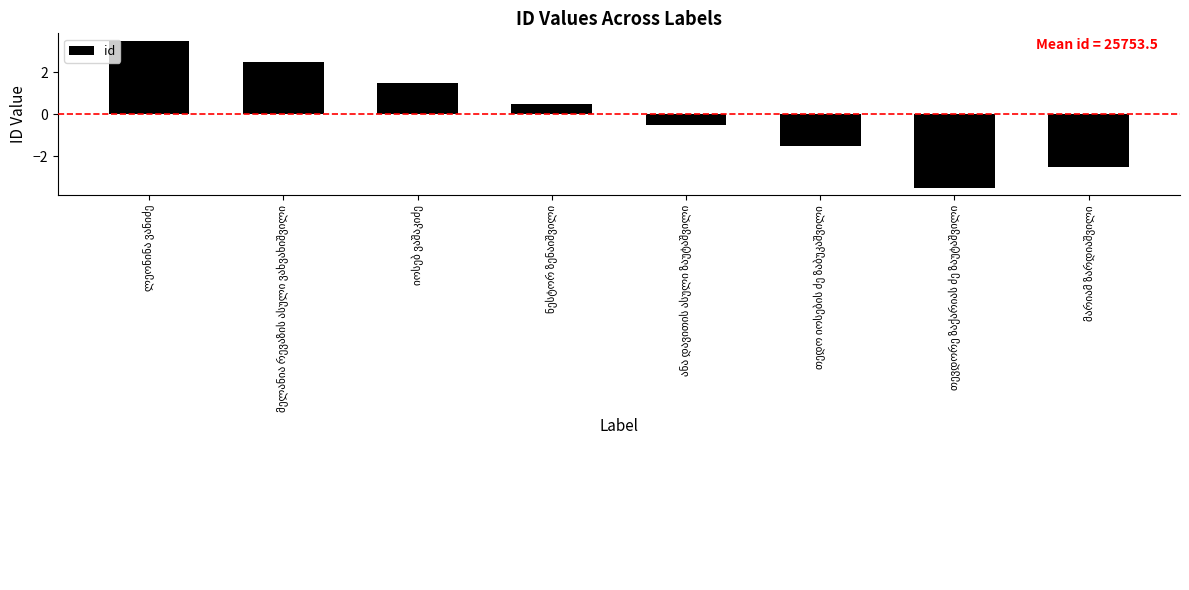

What is the value of the 1st bar from the left?

3.5